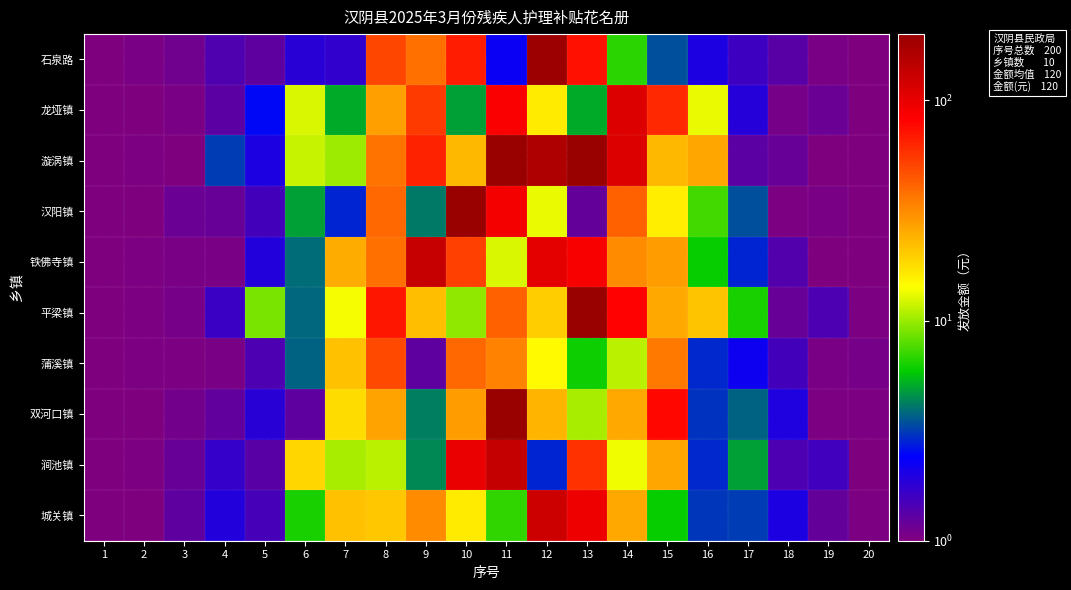

How many series are shown in this chart?

10